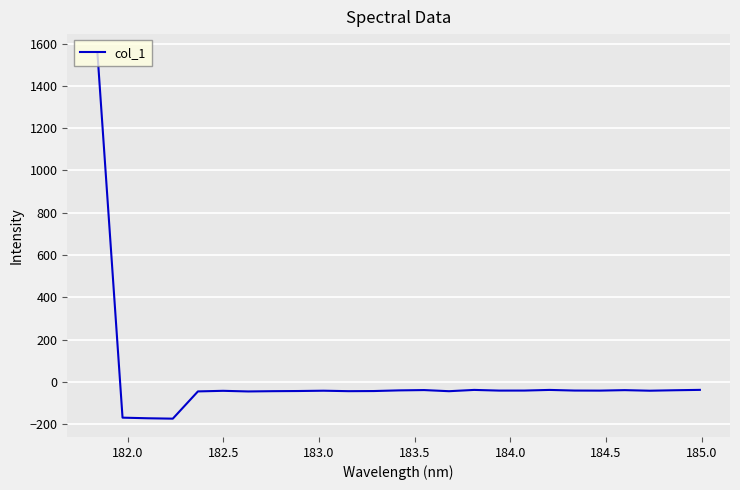

What is the smallest value displayed?

-174.1